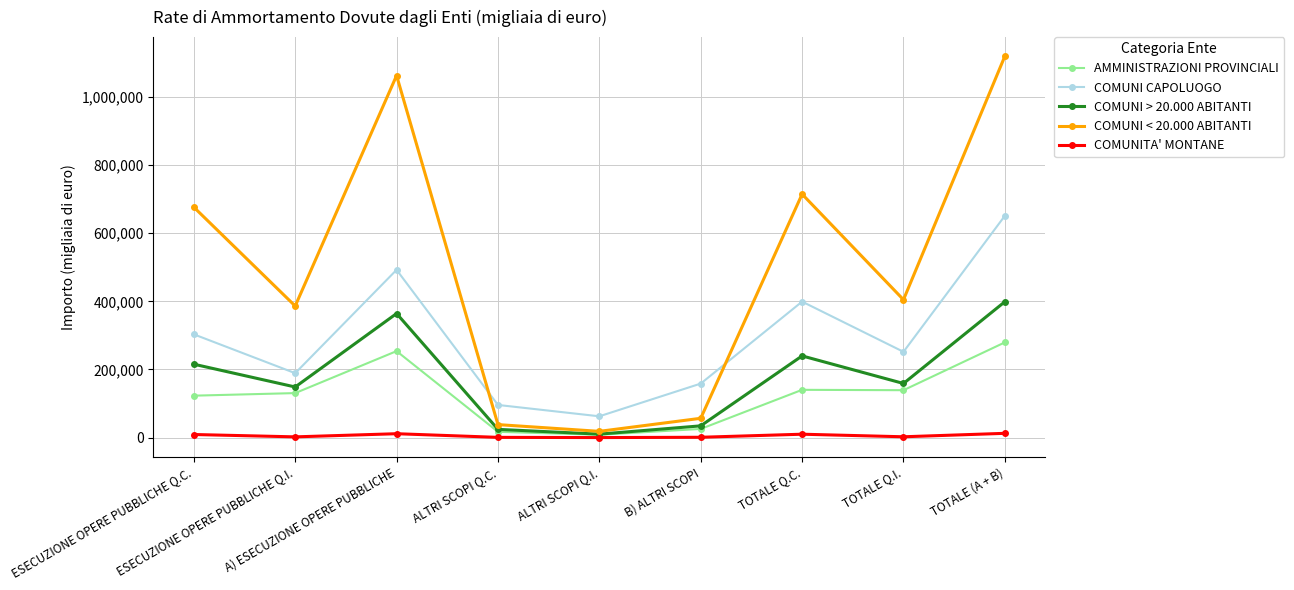

At which category does AMMINISTRAZIONI PROVINCIALI reach its first local peak?

A) ESECUZIONE OPERE PUBBLICHE